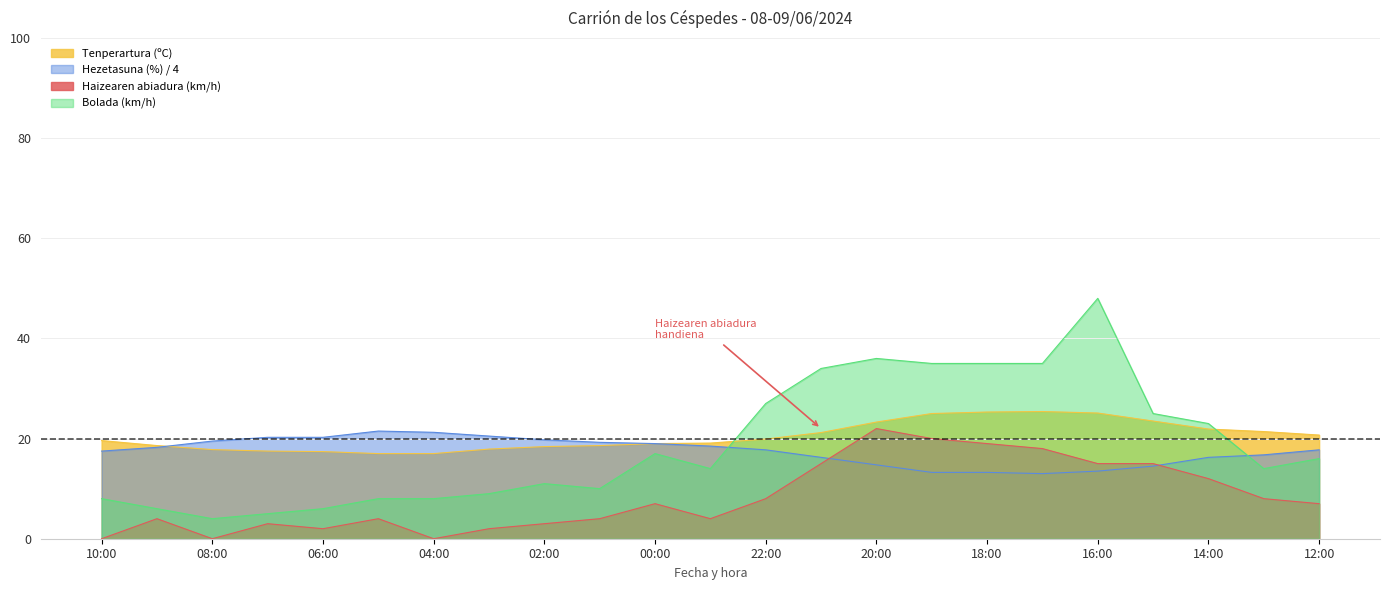

At which label is Bolada (km/h) closest to 26?

22:00